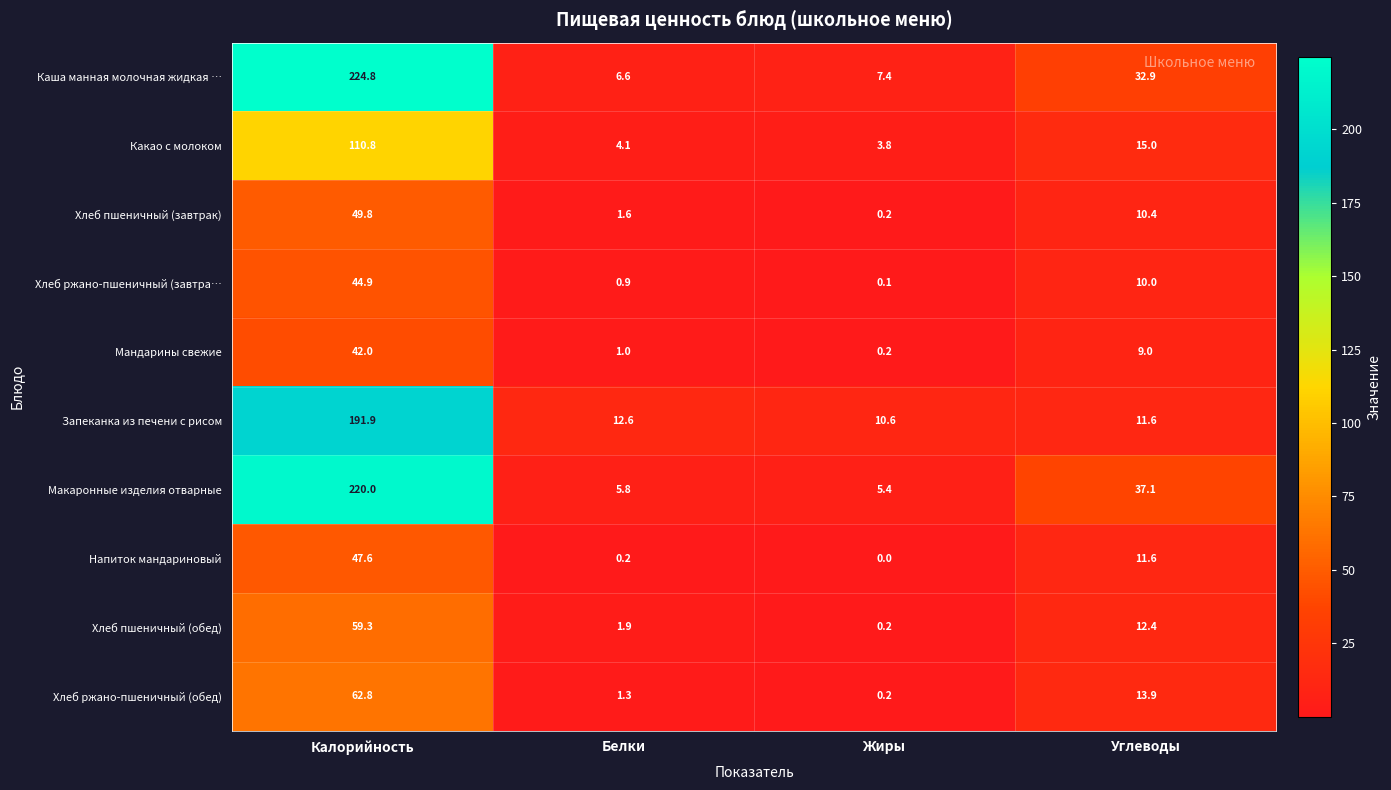

At which label does Хлеб ржано-пшеничный (обед) first exceed 13?

Калорийность